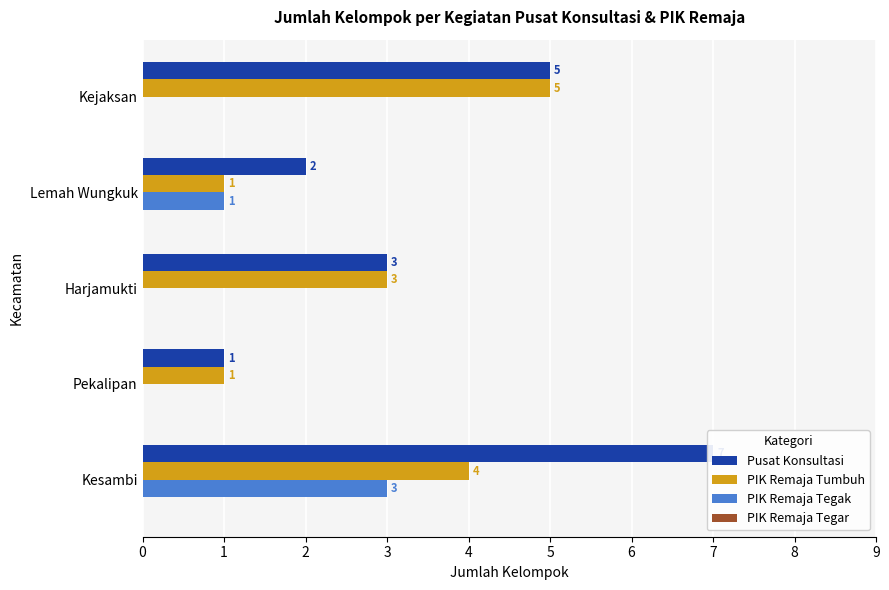

Which series has the largest total across all categories?

Pusat Konsultasi